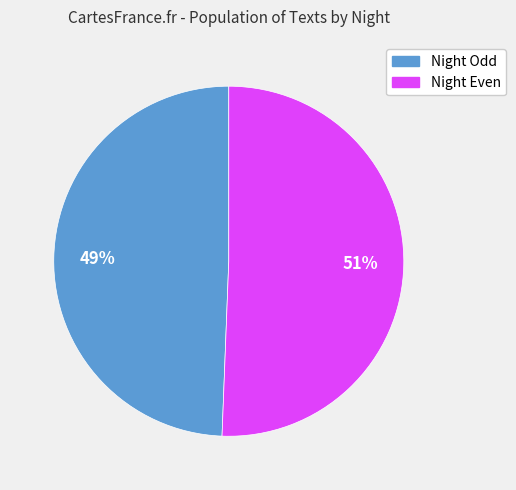

Rank the categories by value from lowest to highest.

Night Odd, Night Even